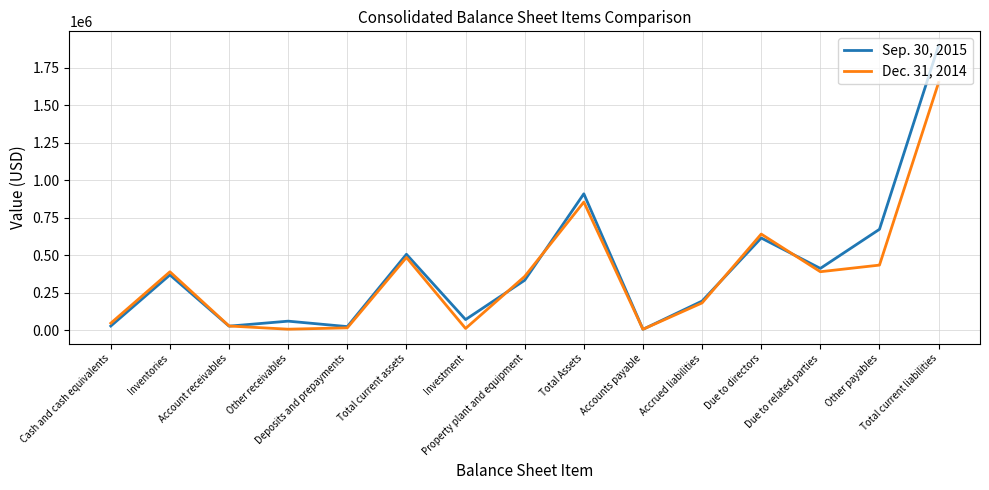

At Accrued liabilities, list the series in order from largest to smallest.

Sep. 30, 2015, Dec. 31, 2014